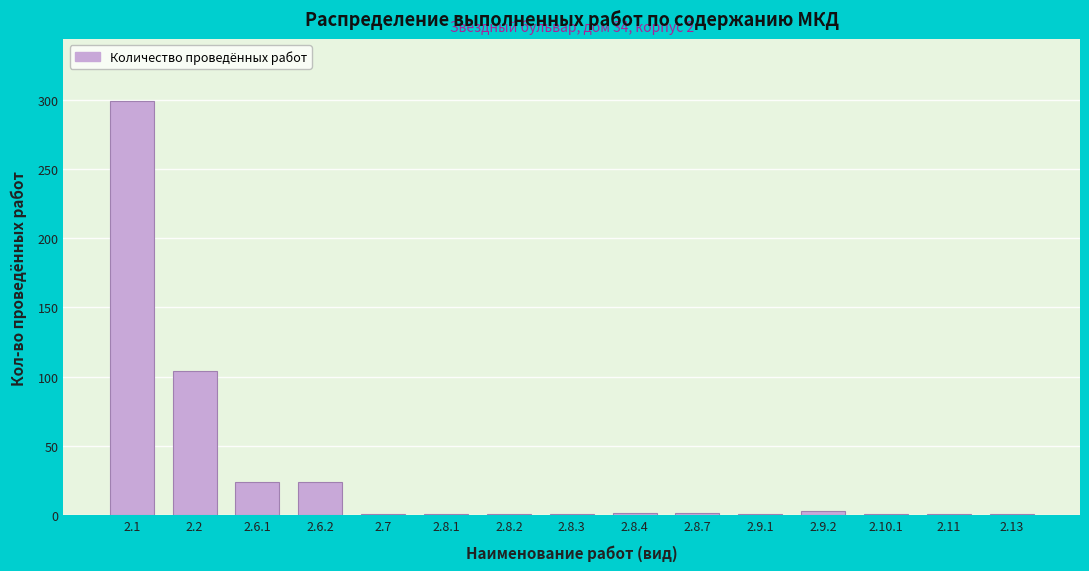

Is it true that the value at 2.6.1 is 39?

False